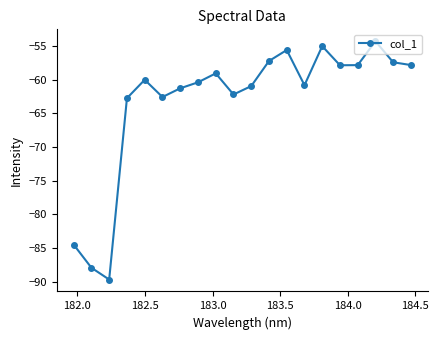

What is the minimum value shown in the chart?

-89.7